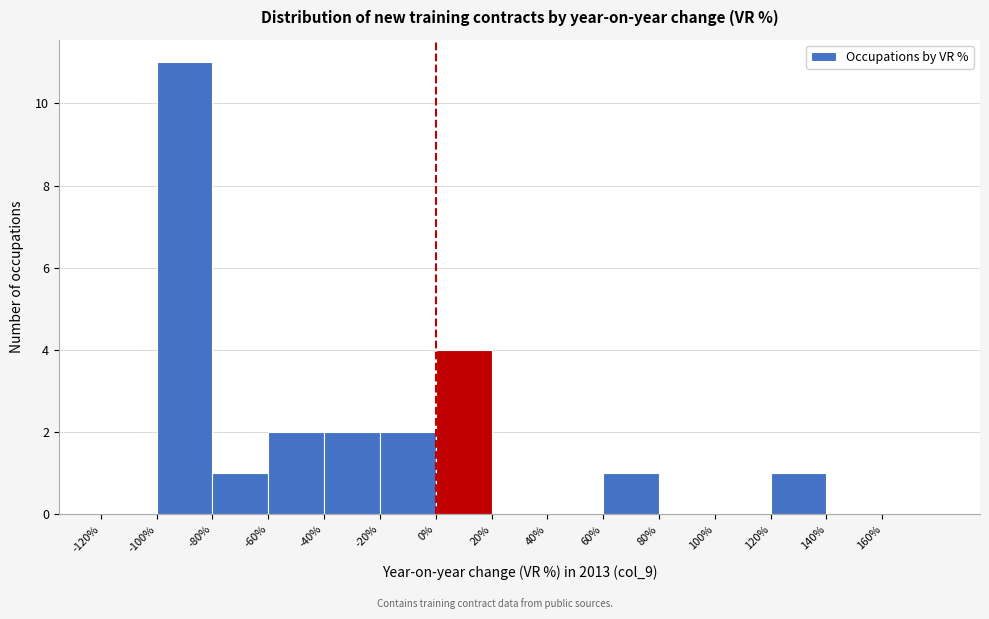

How tall is the bar that spans -40 to -20 on the x-axis? The values are not printed on the chart, so give them approximately, as read against the axis.

2